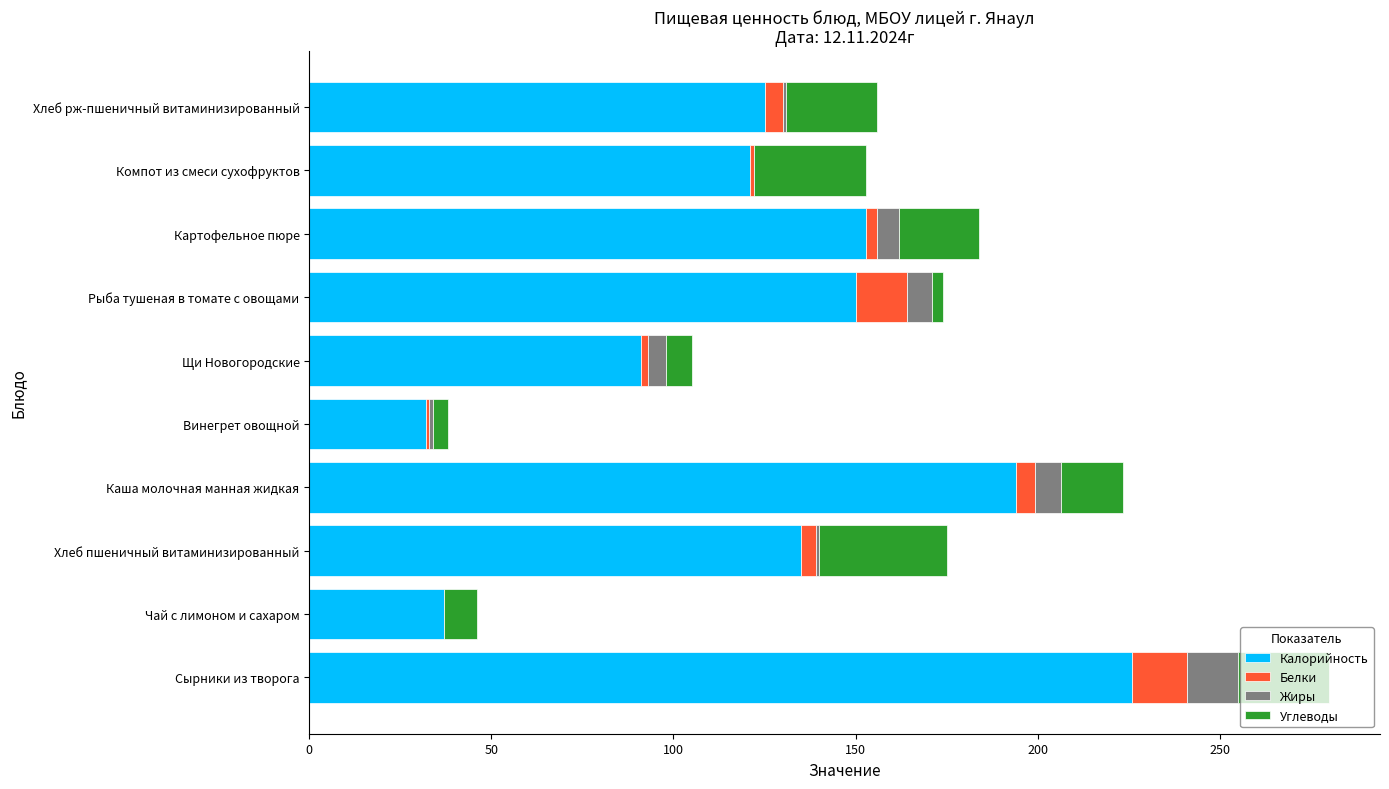

What is the maximum value for Калорийность?

226.0